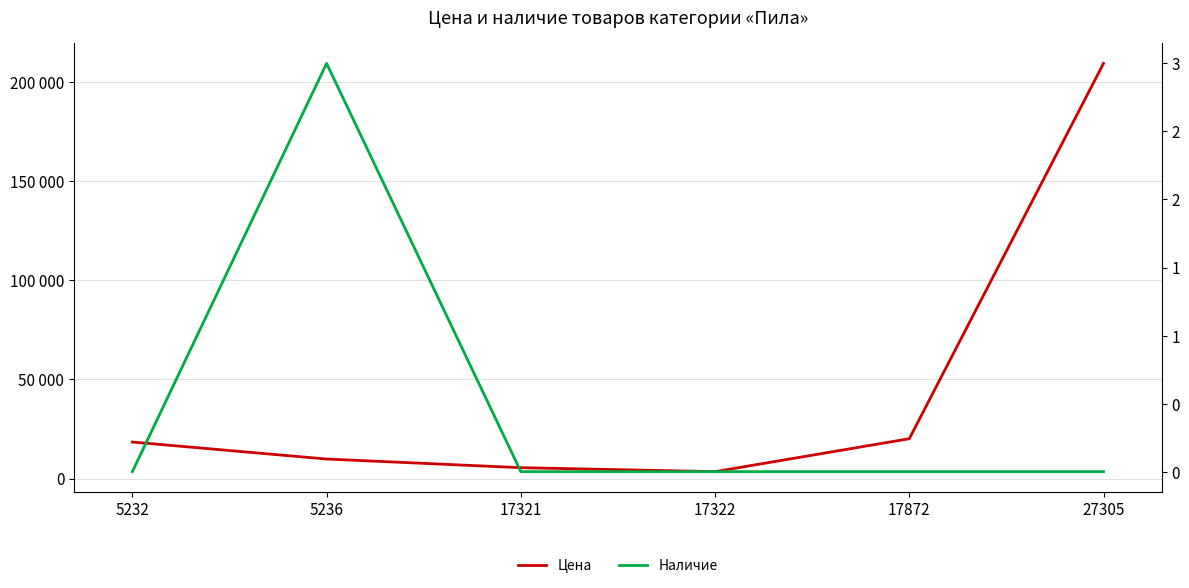

In Наличие, how many points are higher than both neighbors (excluding endpoints)?

1